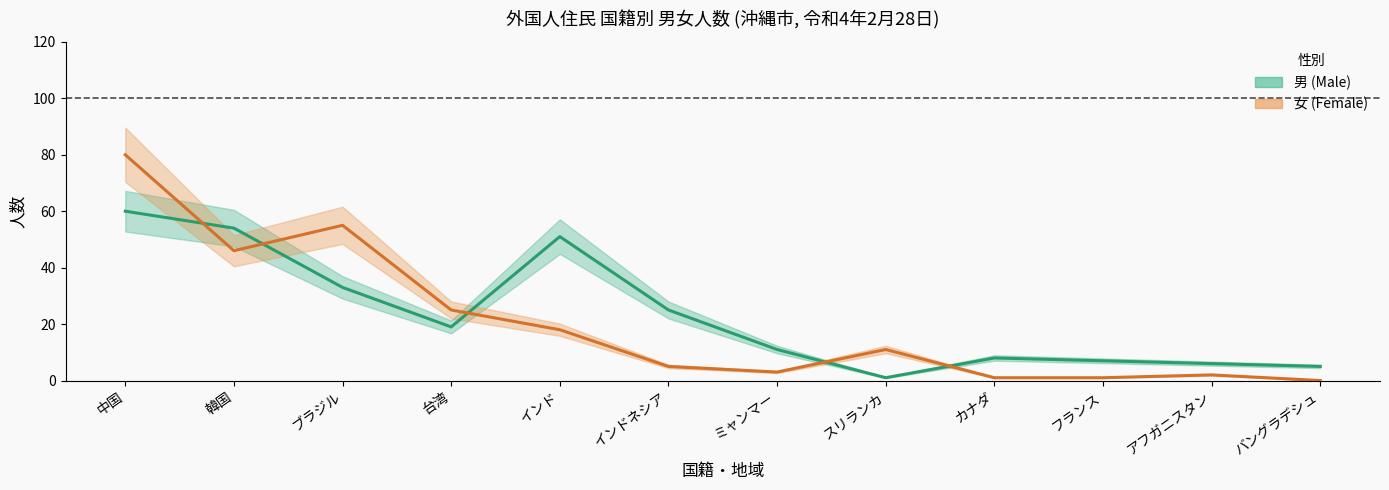

What is the sum of the 男 (Male) values at 韓国 and 台湾?

73